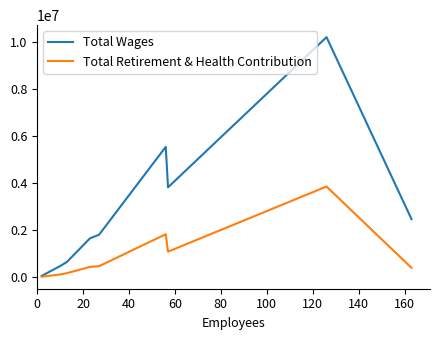

List the series in order of their peak value, lowest first.

Total Retirement & Health Contribution, Total Wages